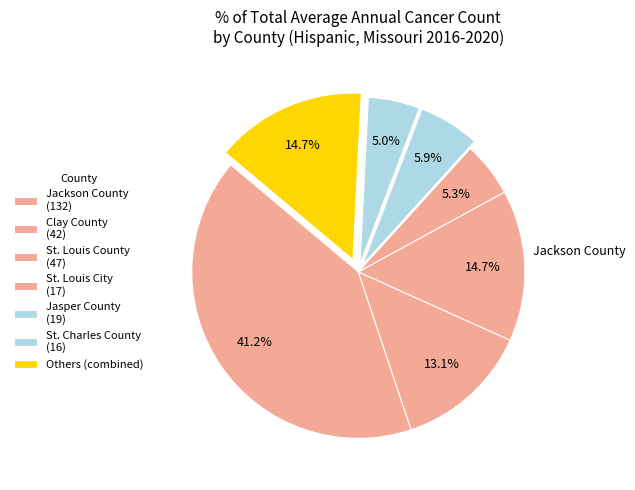

Count the number of slices in the pie.

7